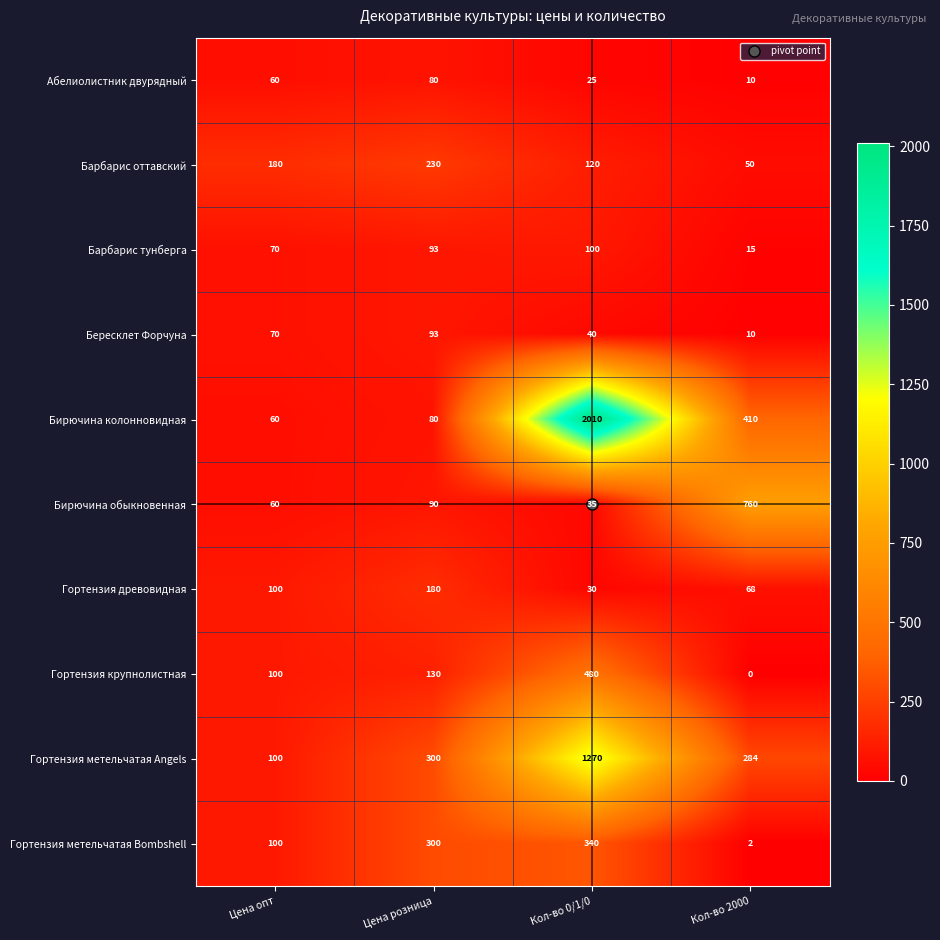

The value of Бирючина обыкновенная at Цена розница is 90. True or false?

True